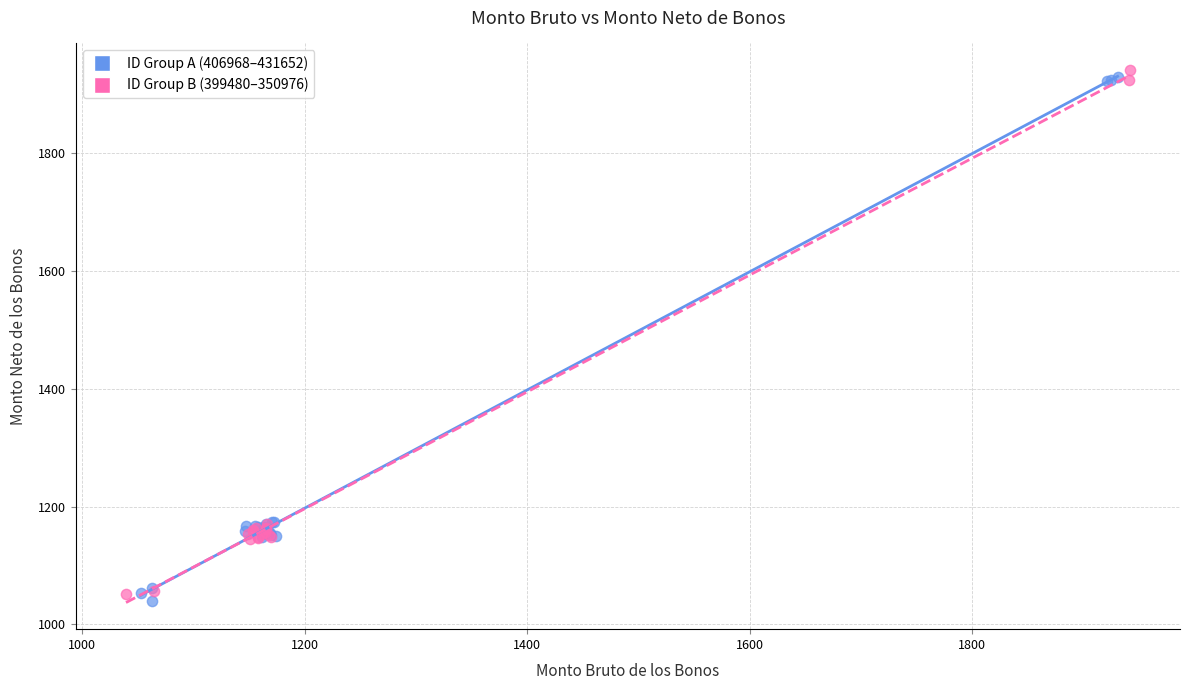

What are all the series names shown in the legend?

ID Group A (406968–431652), ID Group B (399480–350976)